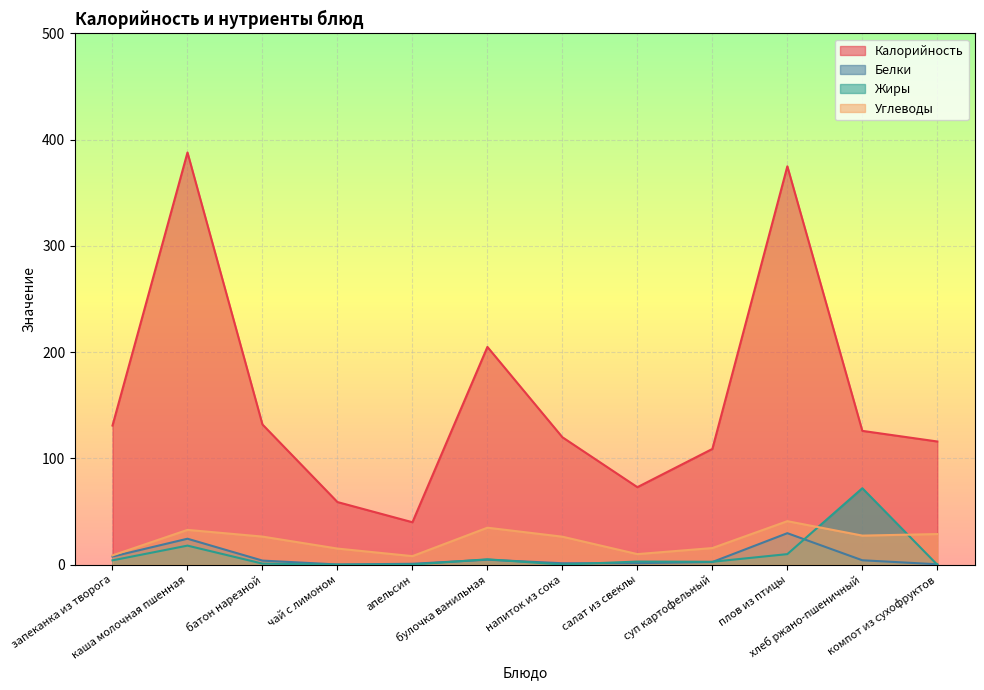

True or false: Жиры and Белки cross at least once.

True